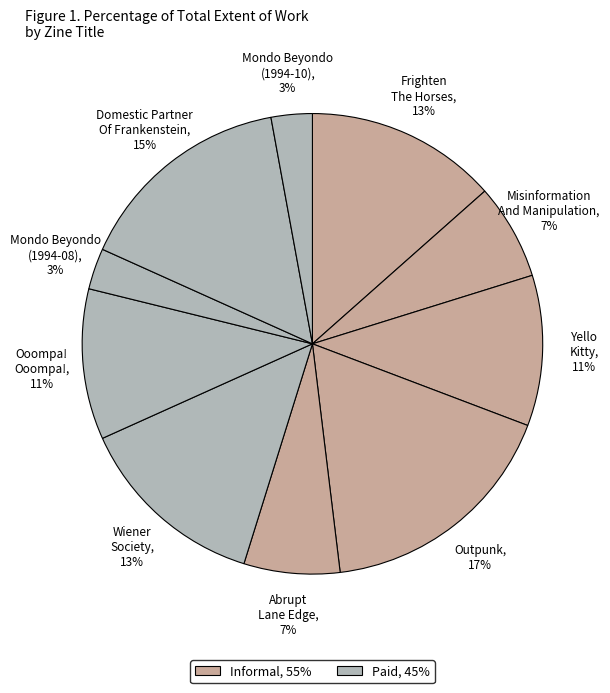

To the nearest percent, what percentage of the pie is Frighten The Horses?

13%